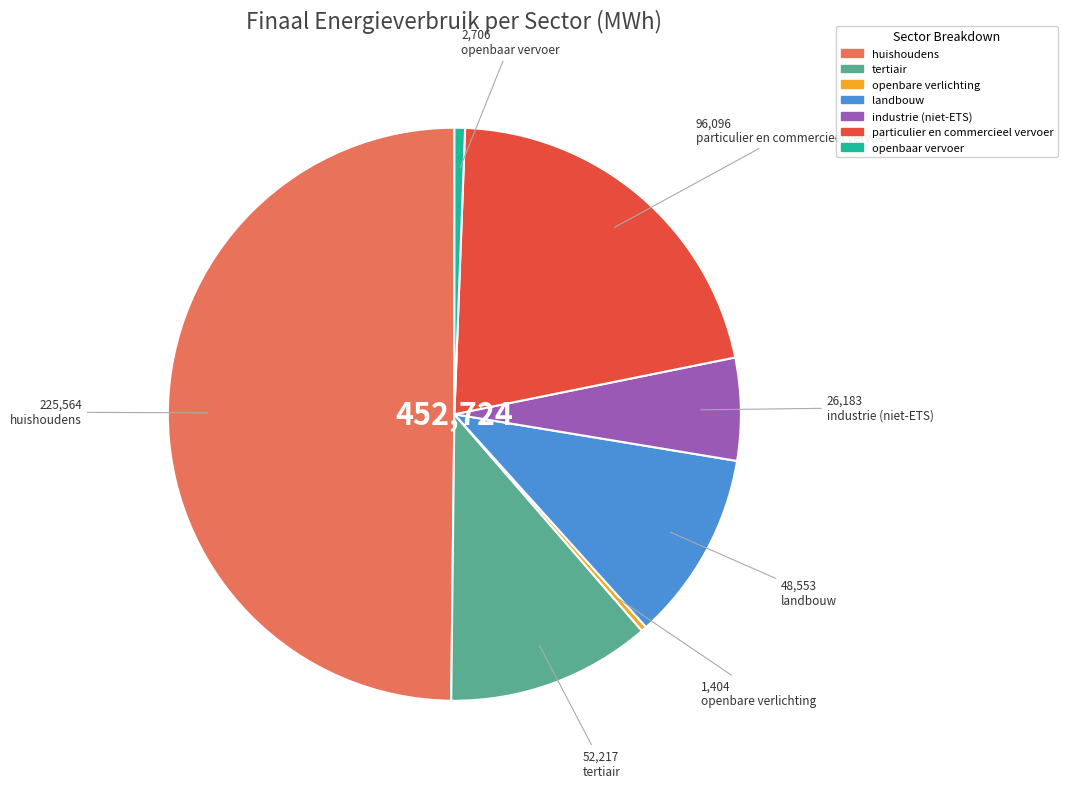

Combined, do huishoudens and landbouw account for over 50%?

Yes